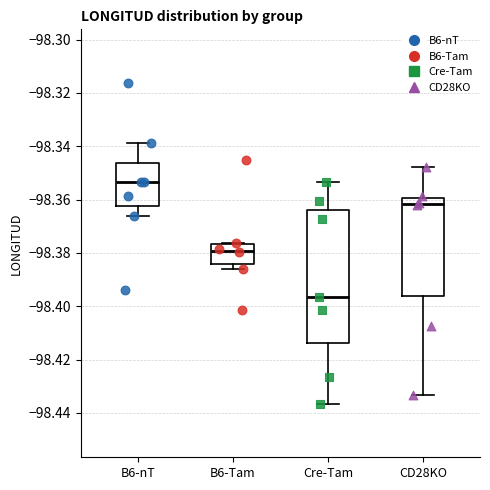

Reading left to right, read every box against the y-axis: the position of its median line, the range the box covers, and the ends of its whiskers. The values are not printed on the chart, so give them approximately, as read against the axis.

B6-nT: median -98.354, box -98.362 to -98.346, whiskers -98.366 to -98.338
B6-Tam: median -98.380, box -98.384 to -98.376, whiskers -98.386 to -98.376
Cre-Tam: median -98.396, box -98.414 to -98.364, whiskers -98.436 to -98.354
CD28KO: median -98.362, box -98.396 to -98.360, whiskers -98.434 to -98.348